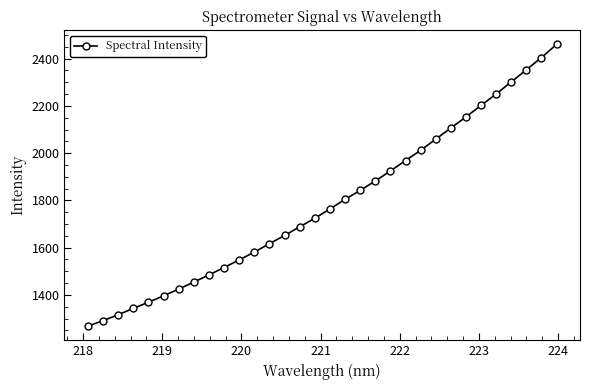

What is the greatest value displayed?

2460.1